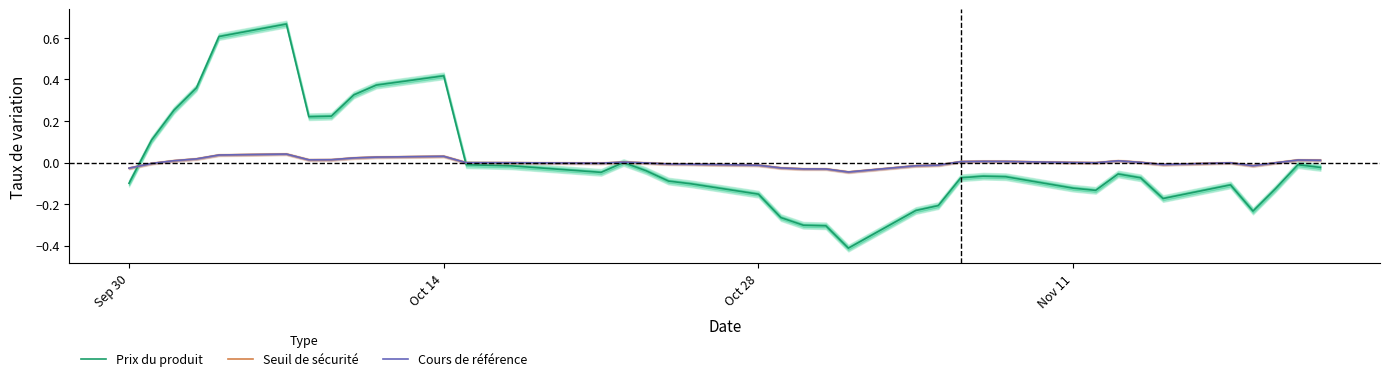

What is the lowest value of the Prix du produit series?

-0.4